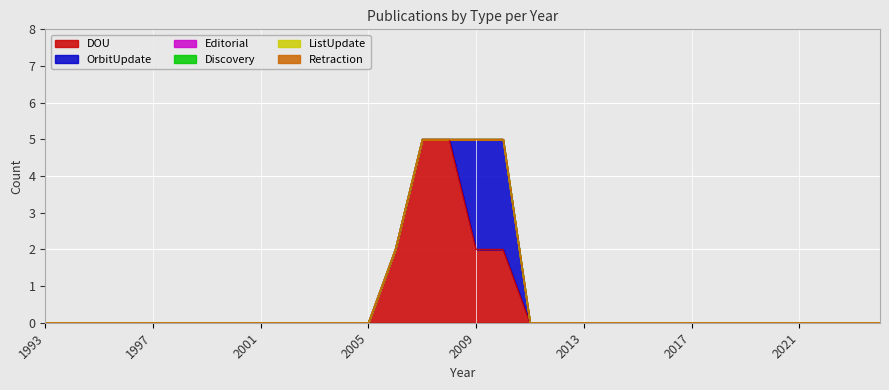

Which series has the largest total across all categories?

DOU